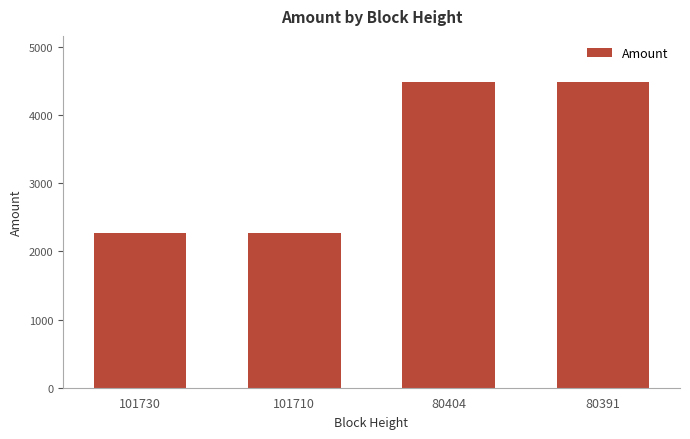

What is the value of the 3rd bar from the left?

4484.0